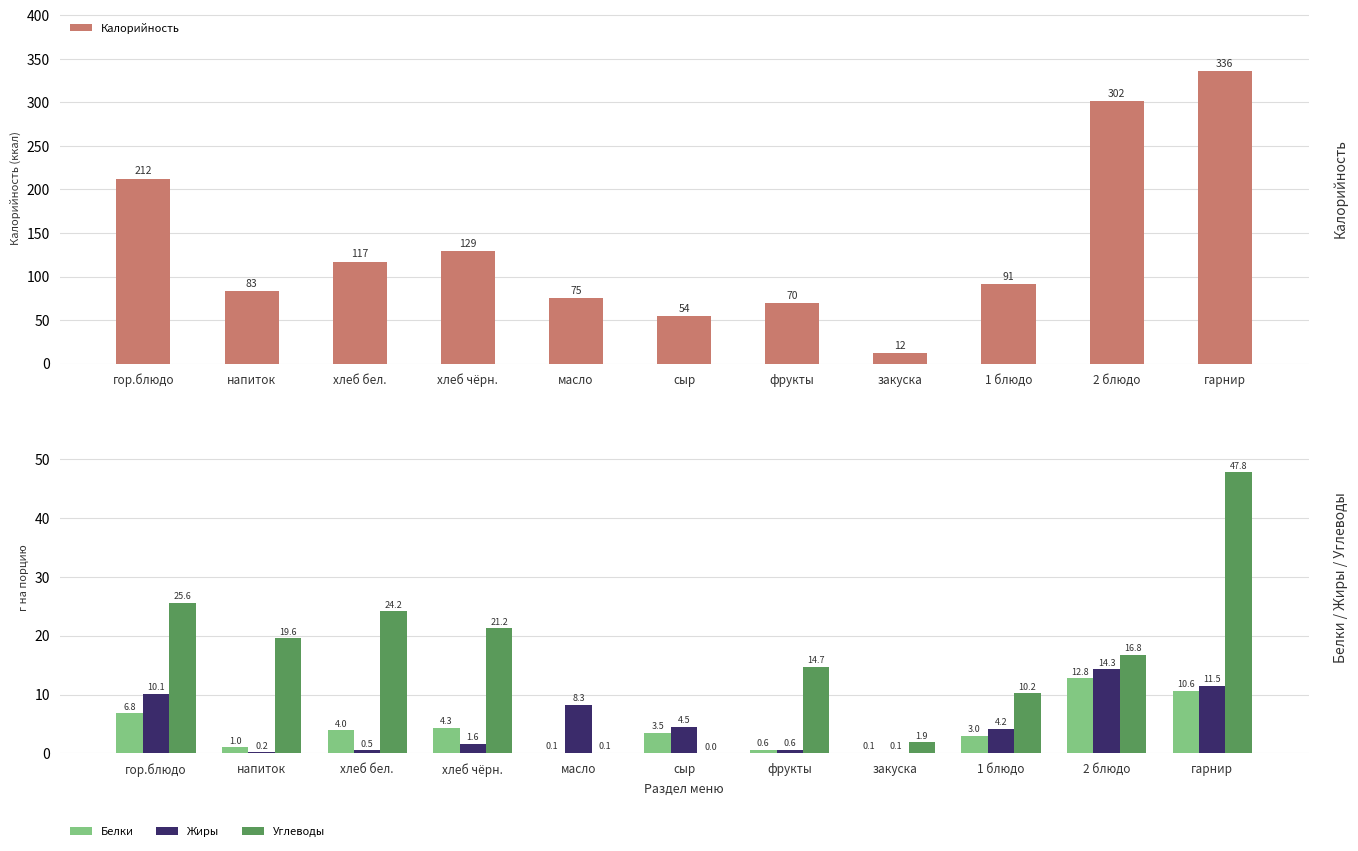

The Углеводы series shows 13.1 at хлеб бел.. True or false?

False